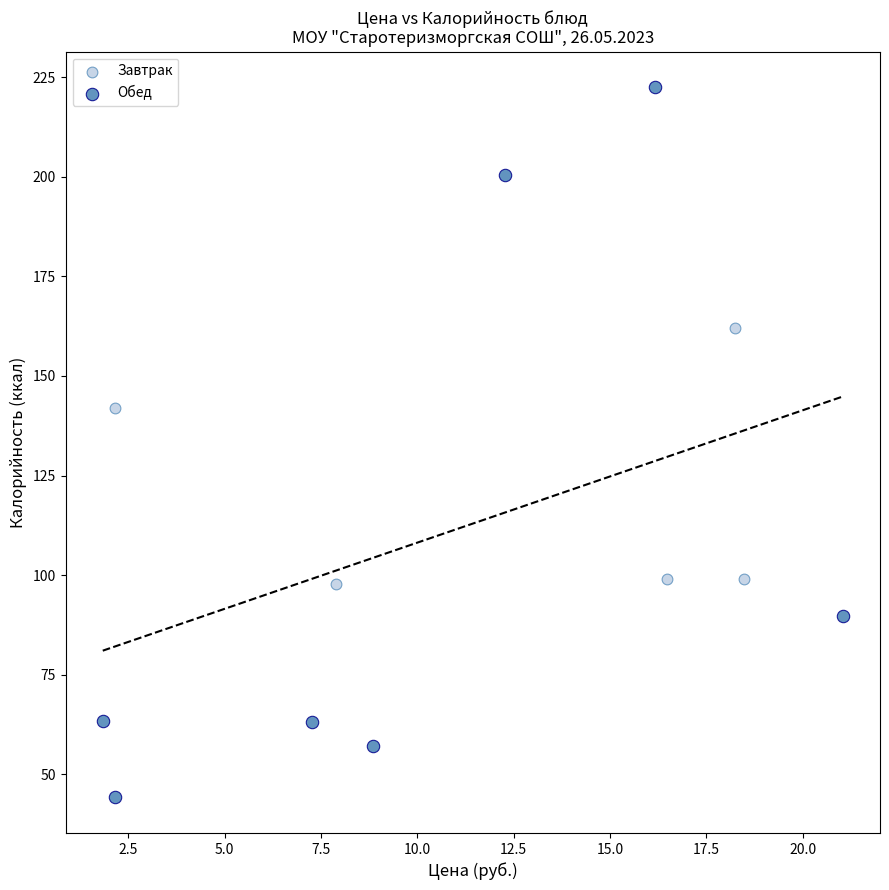

Which series contains the highest Y value?

Обед